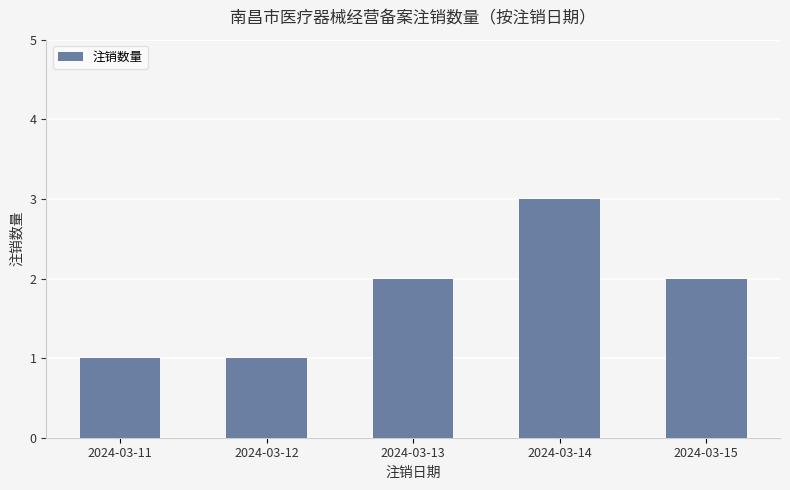

What is the ratio of the value at 2024-03-12 to the value at 2024-03-14?

0.3